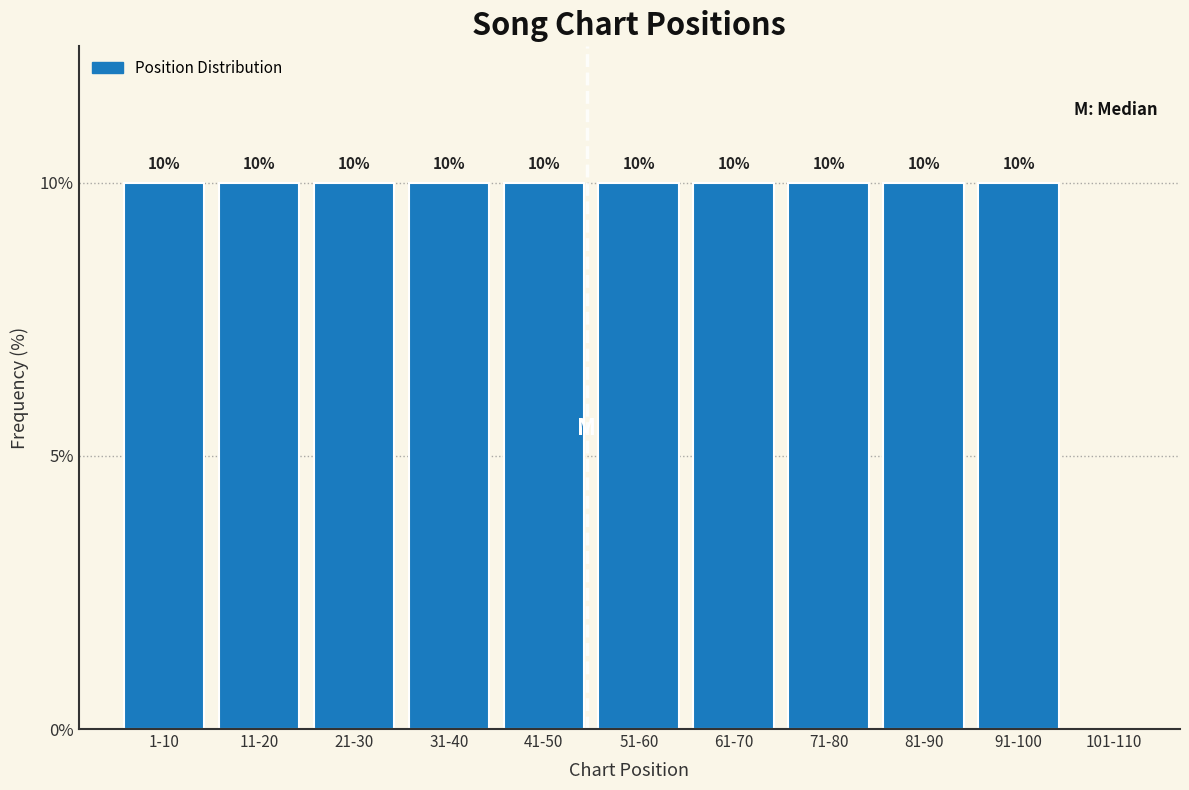

Reading left to right, what are all the values shown in this chart?

1-10=10	11-20=10	21-30=10	31-40=10	41-50=10	51-60=10	61-70=10	71-80=10	81-90=10	91-100=10	101-110=0